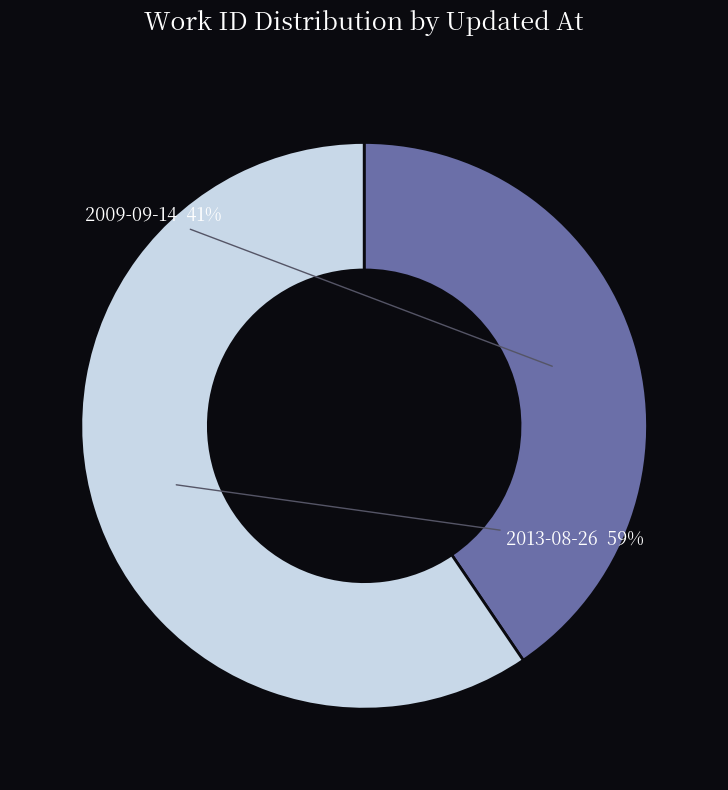

What is the change in value from 2009-09-14 19:39:55 UTC to 2013-08-26 03:58:19 UTC?

+2443